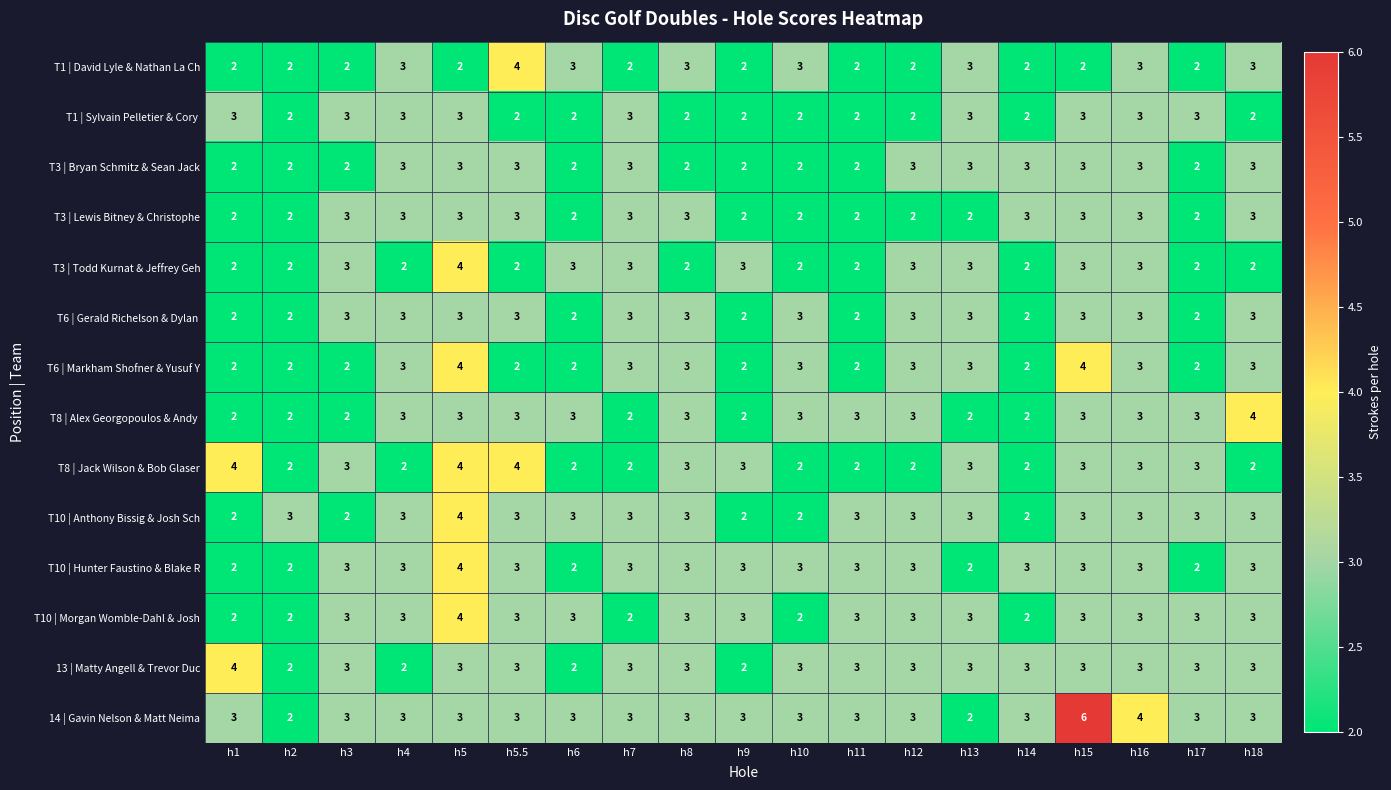

At how many categories does at least one series exceed 2?

19